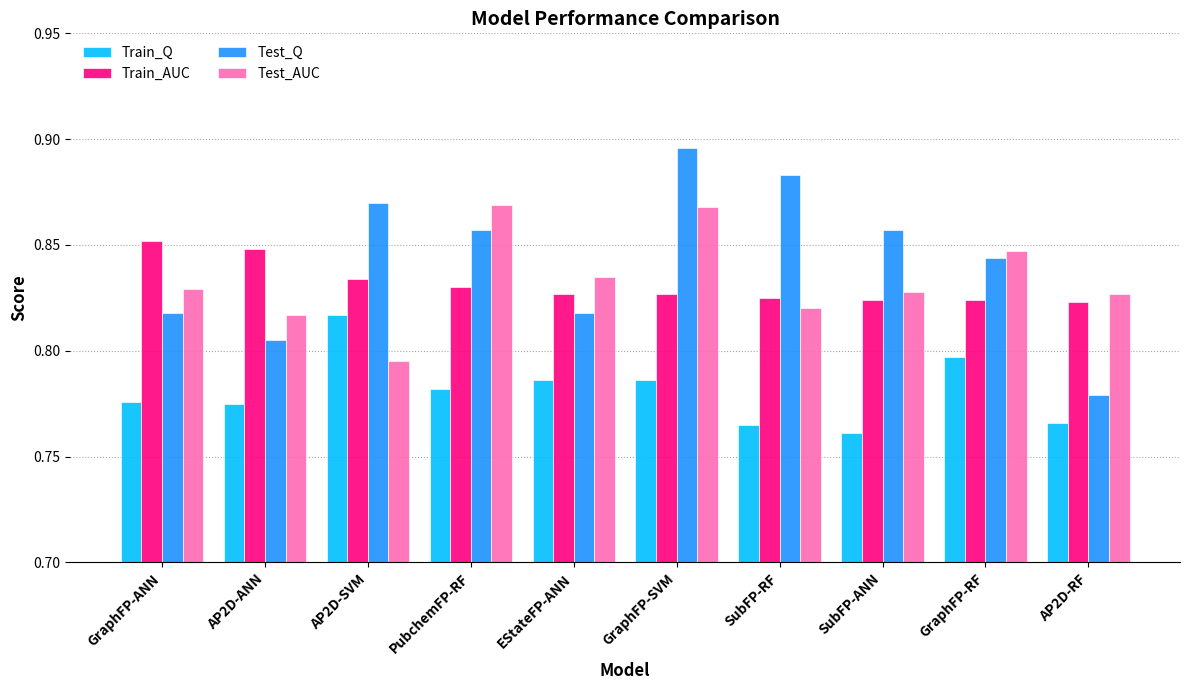

True or false: Train_AUC has a value of 0.4 at AP2D-RF.

False